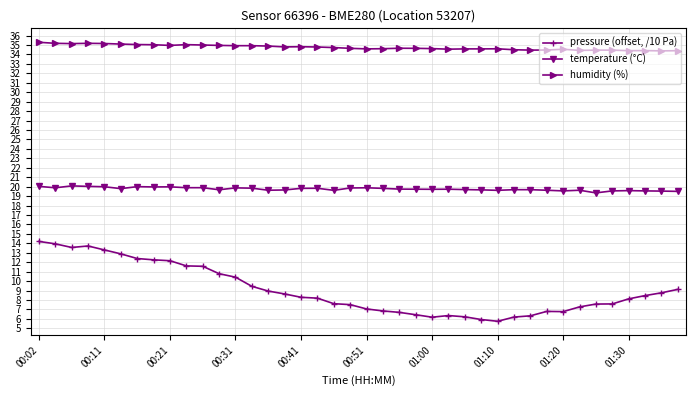

Rank the series by their maximum value, from lowest to highest.

pressure (offset, /10 Pa), temperature (°C), humidity (%)